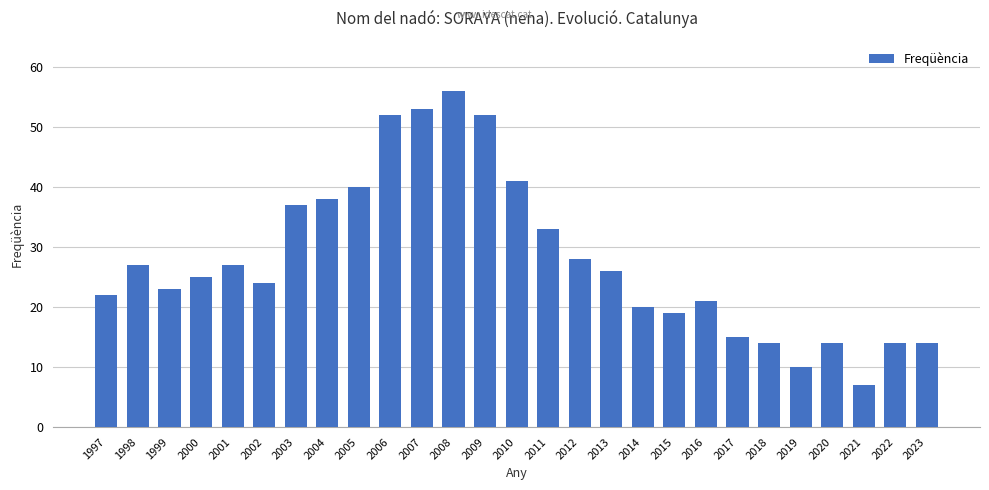

What is the ratio of the value at 2010 to the value at 2015?

2.2